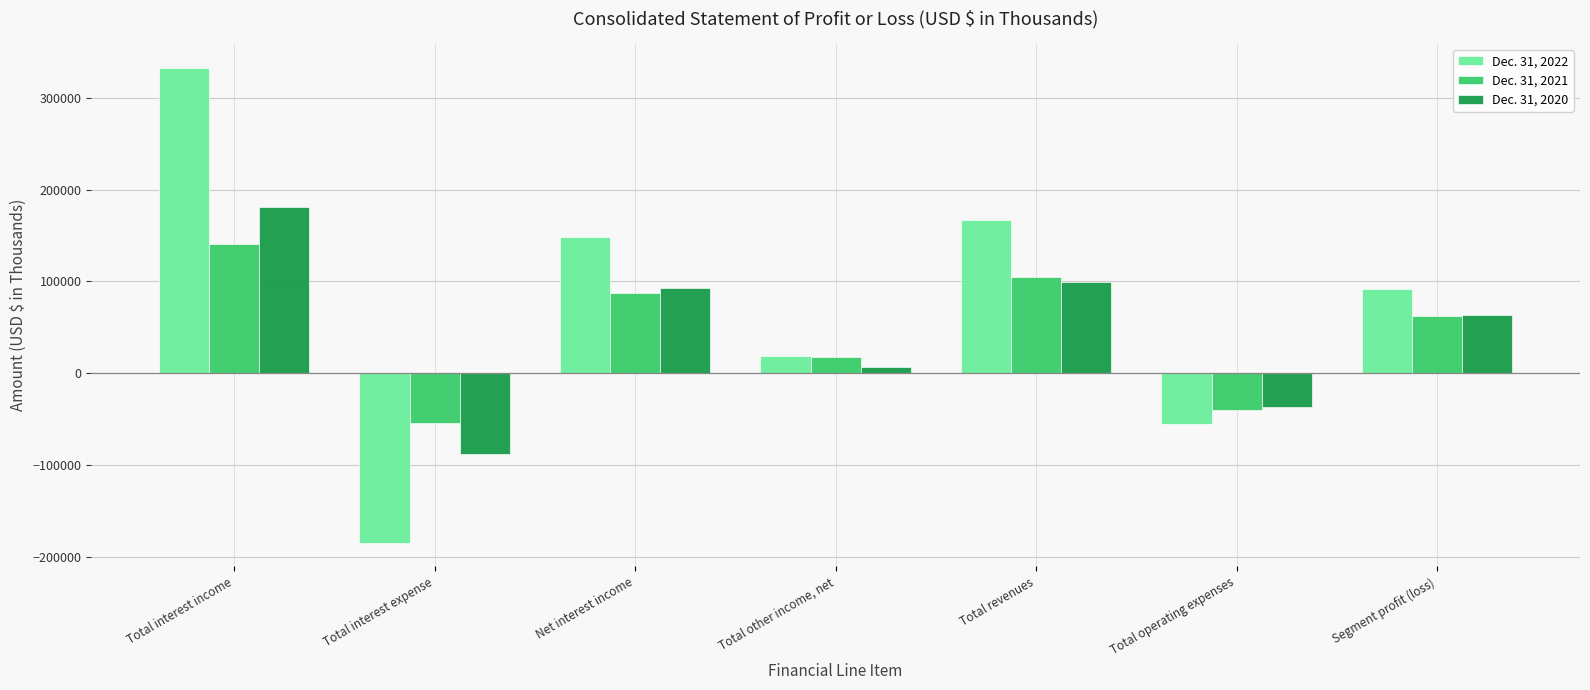

What is the value of the Dec. 31, 2021 bar at the 2nd from the left?

-54101